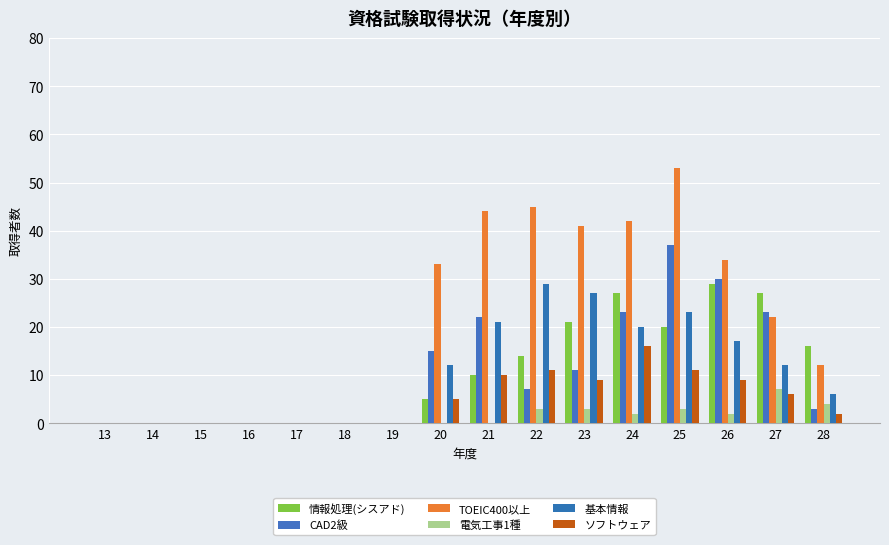

True or false: TOEIC400以上 has a value of 17 at 19.

False